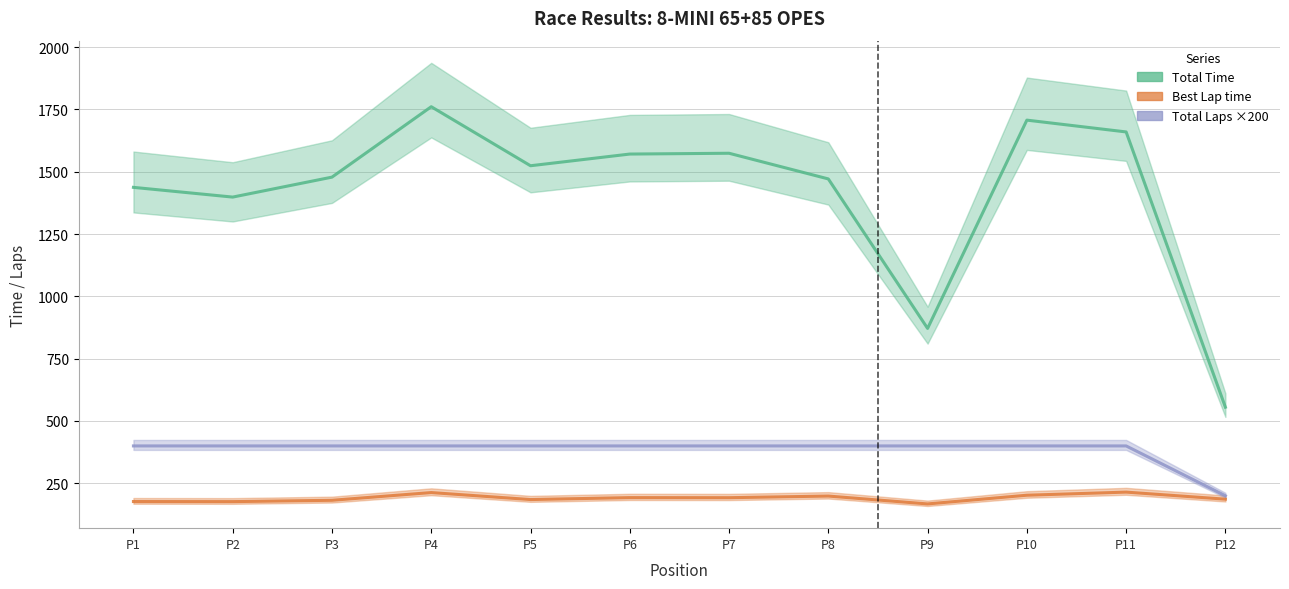

What is the sum of all Best Lap time values?

2287.4